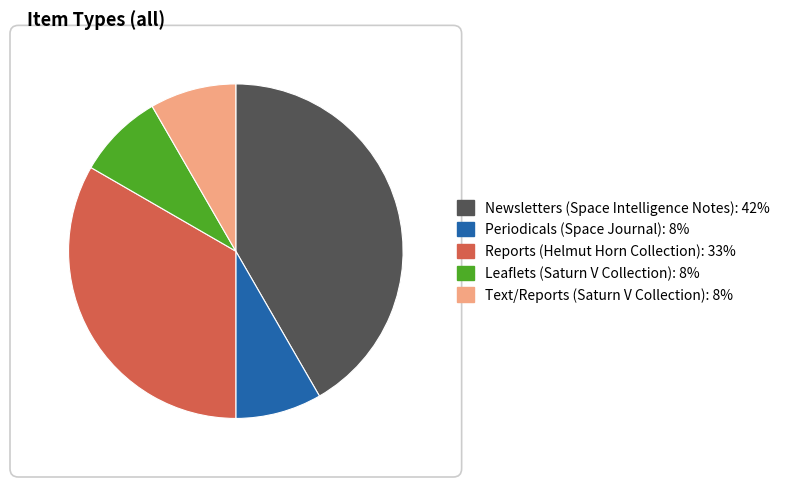

True or false: Periodicals (Space Journal) accounts for 1% of the total.

False